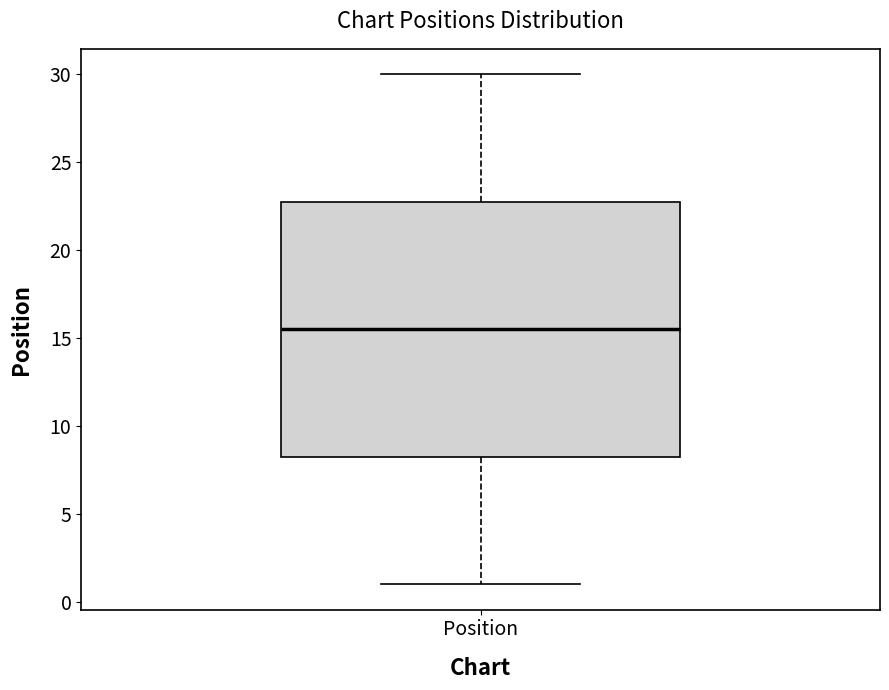

Where does the upper whisker of the box for Position end on the y-axis? The values are not printed on the chart, so give them approximately, as read against the axis.

30.0